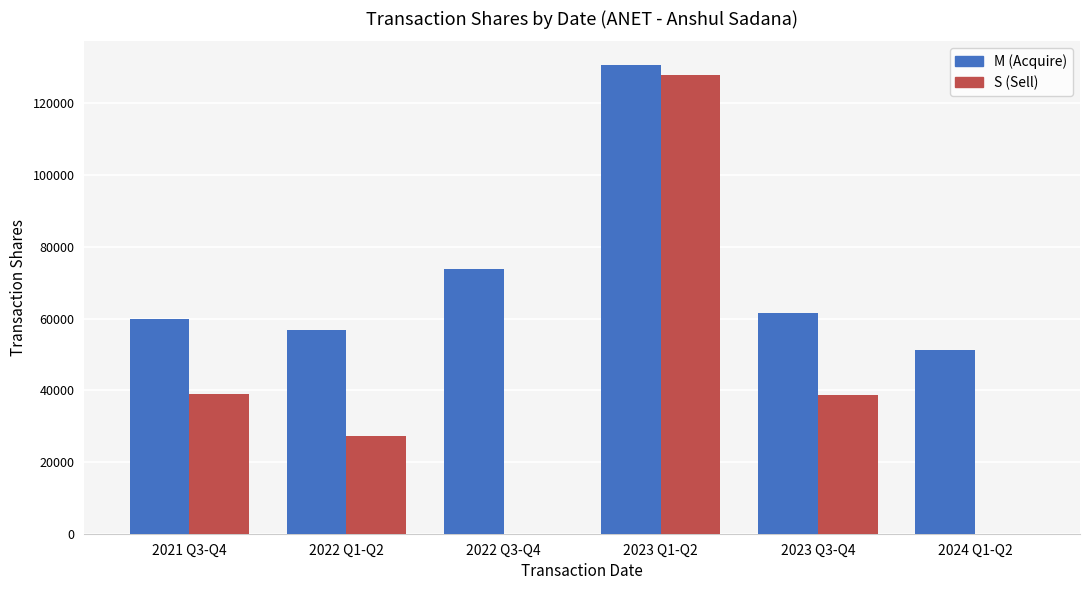

What is the highest value of the M (Acquire) series?

130730